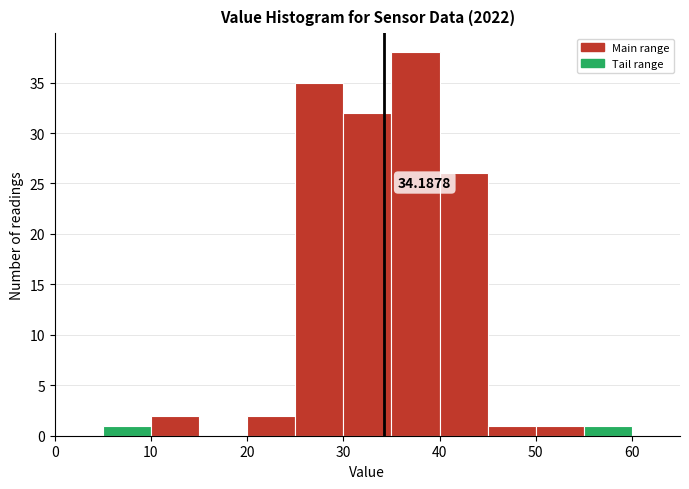

Over which range of the x-axis is the bar tallest?

35 to 40